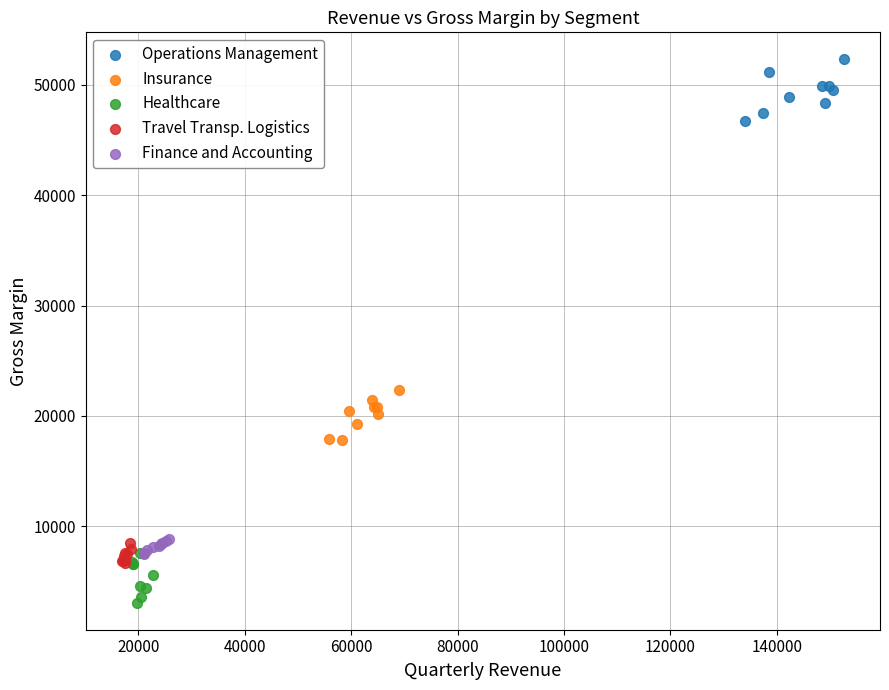

Which series contains the lowest Y value?

Healthcare